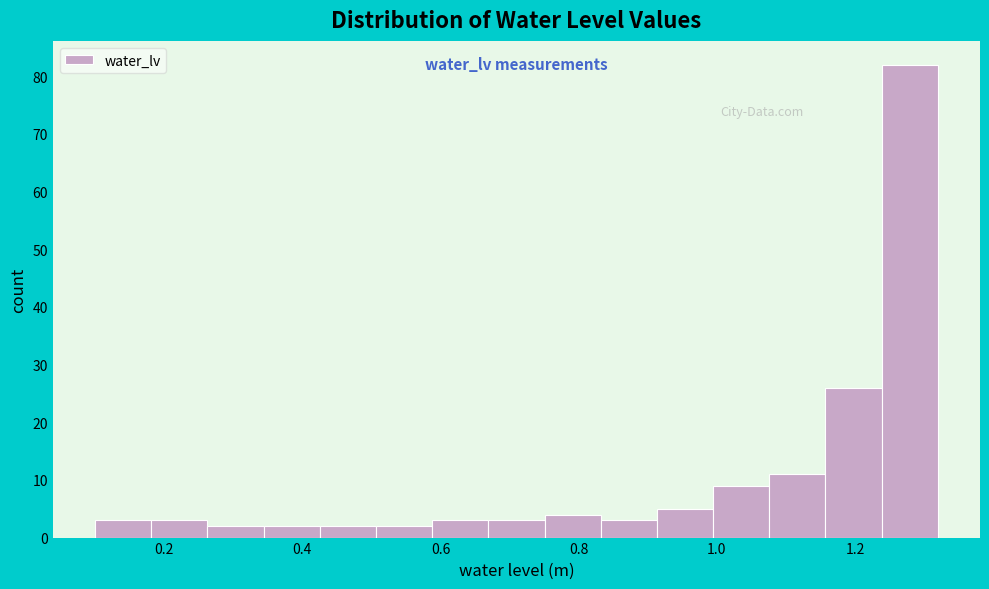

What is the height of the bar covering 0.84 to 0.92 on the x-axis? Neither the bar edges nor the heights are printed on the chart, so give them approximately, as read against the axes.

3